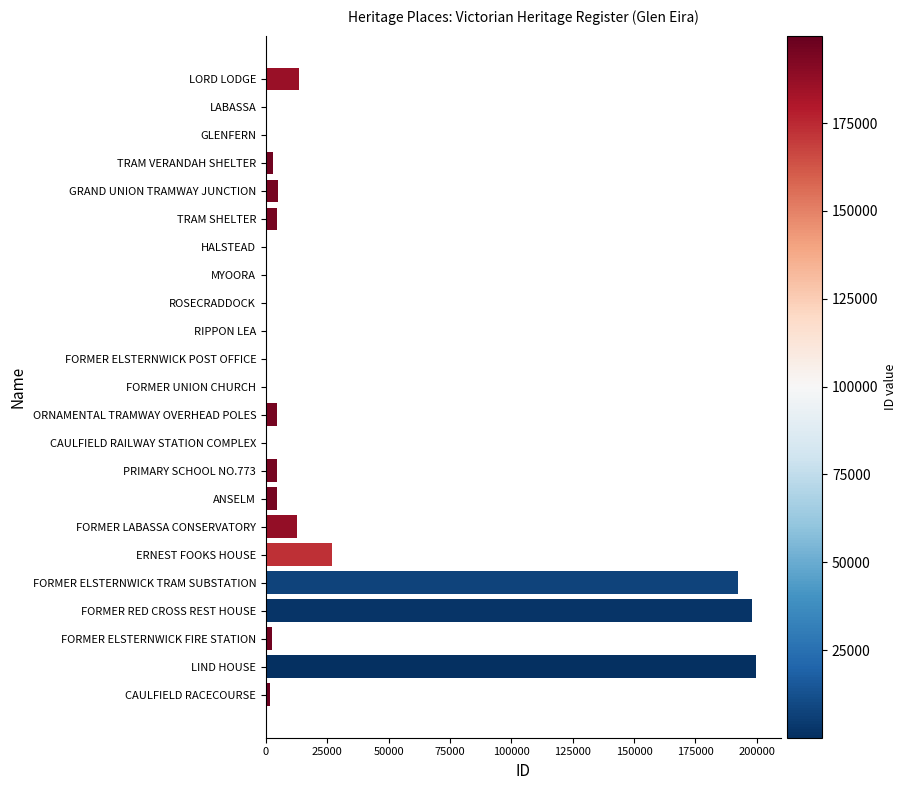

How many data points does each series have?

23